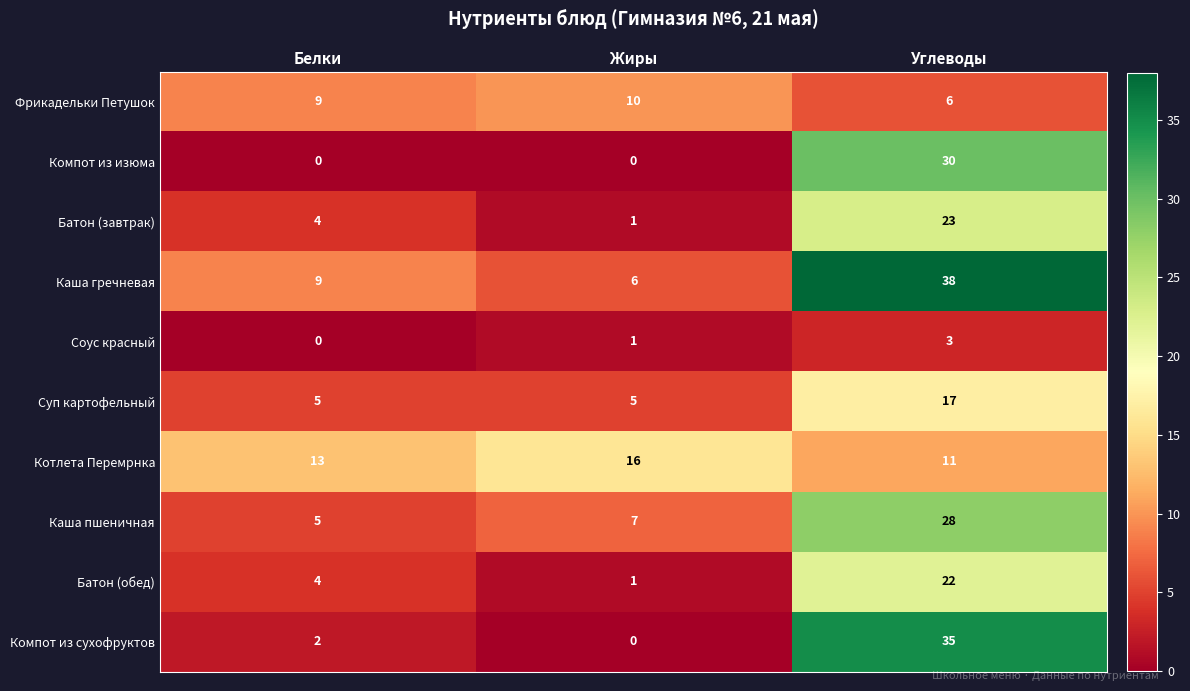

How many Суп картофельный values are between 5 and 17?

3